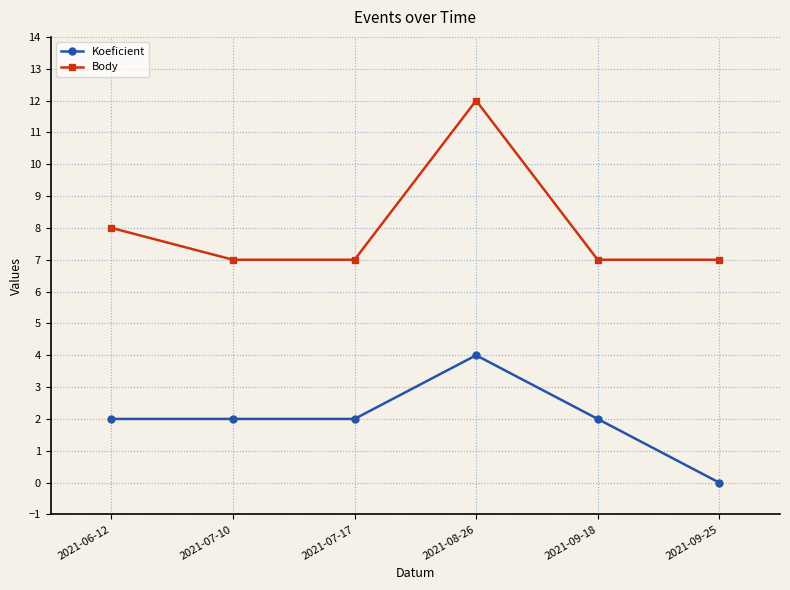

What is the difference between the maximum and minimum values in the Body series?

5